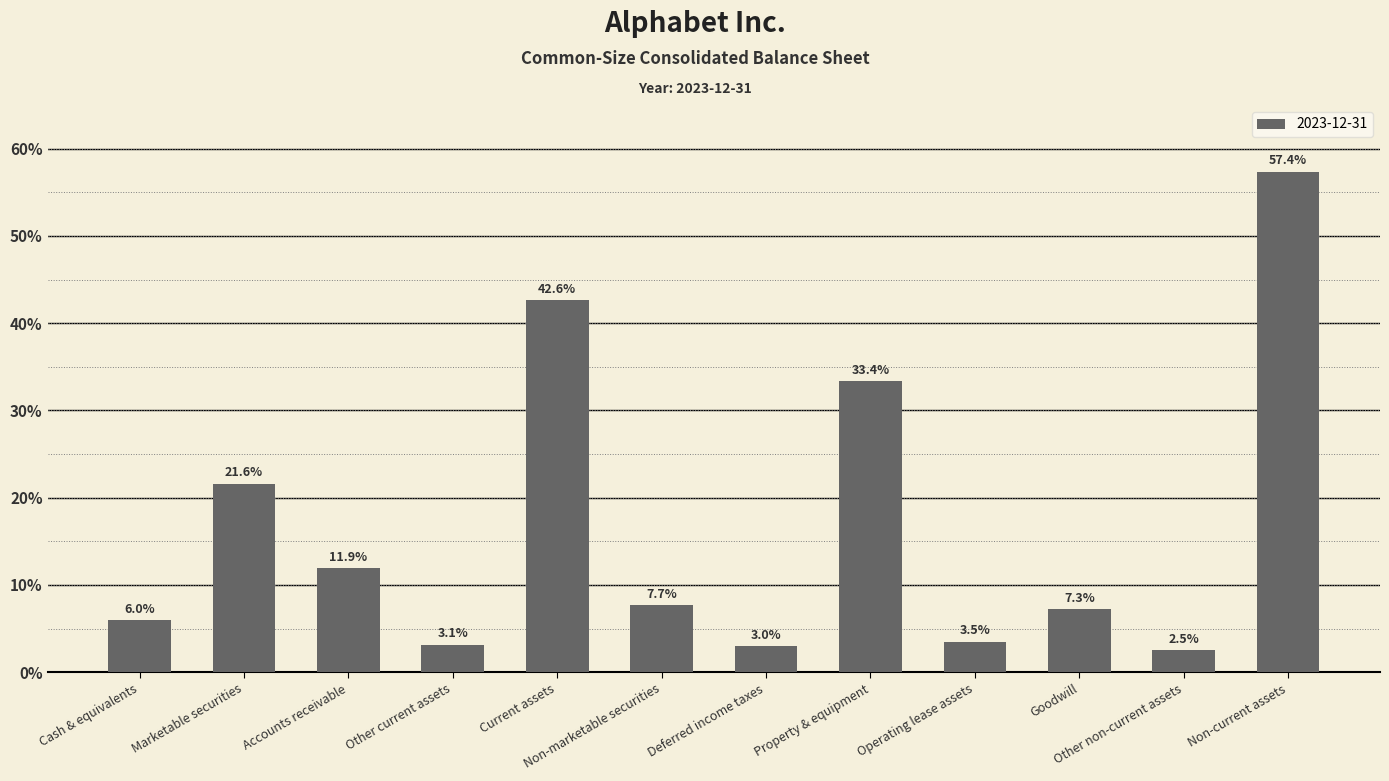

Does the chart contain any negative values?

No